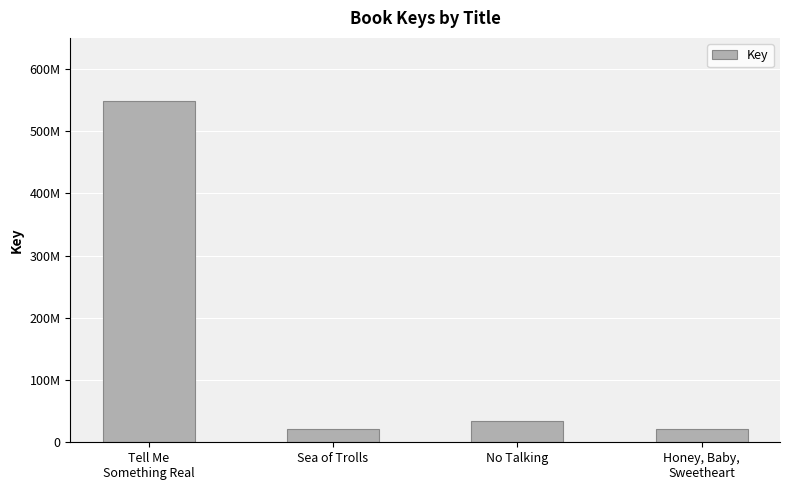

Does the chart contain any negative values?

No